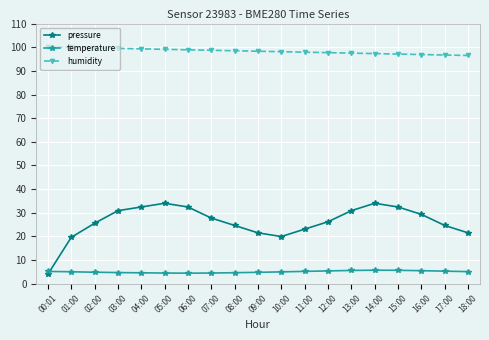

List the series in order of their overall mean, highest first.

humidity, pressure, temperature